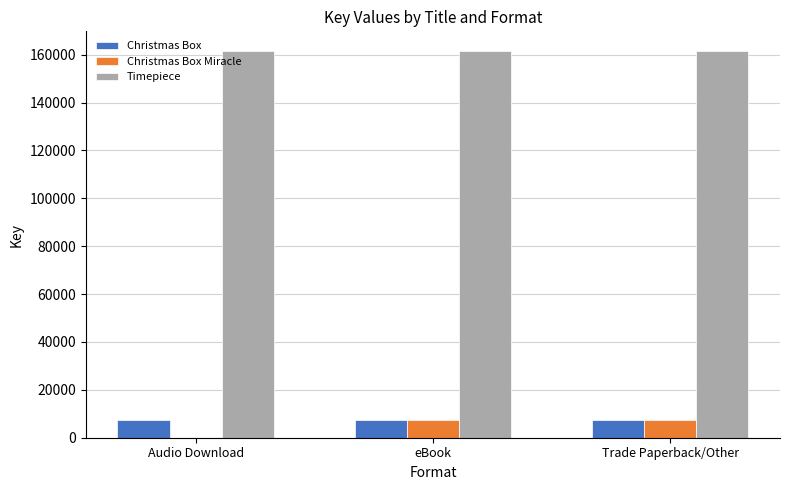

Read the Timepiece value at eBook.

161654